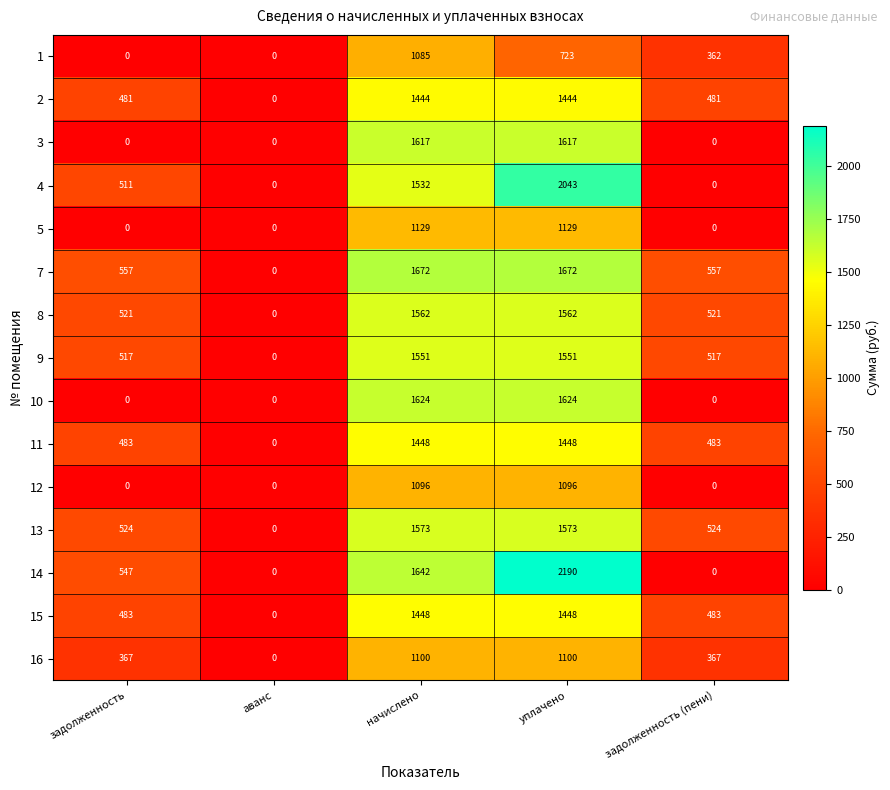

Which series has the largest total across all categories?

7